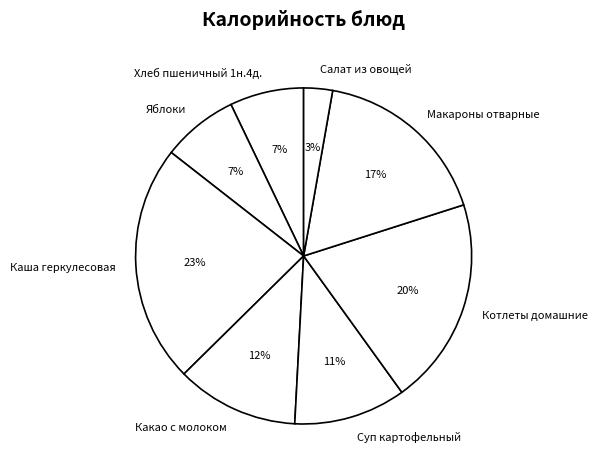

What is the smallest slice in the pie chart?

Салат из овощей